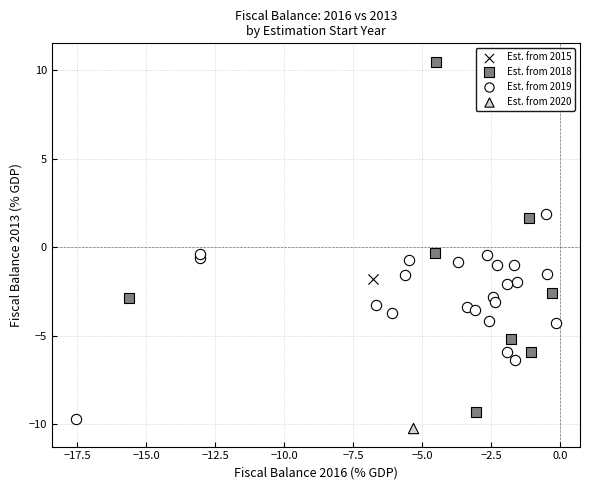

Which series contains the highest Y value?

Est. from 2018